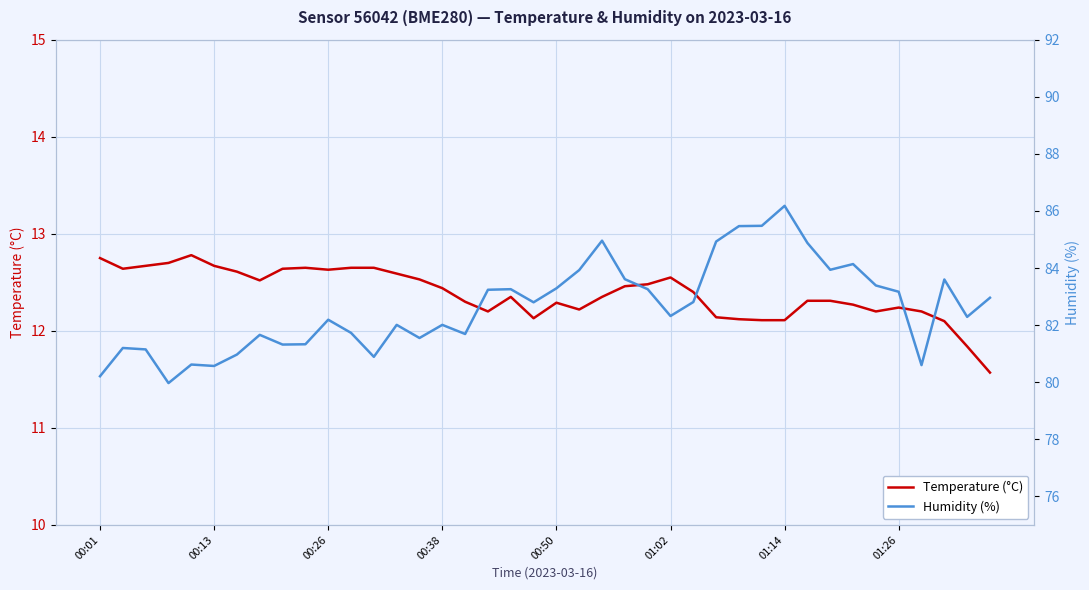

The Temperature (°C) series shows 18.8 at 14. True or false?

False